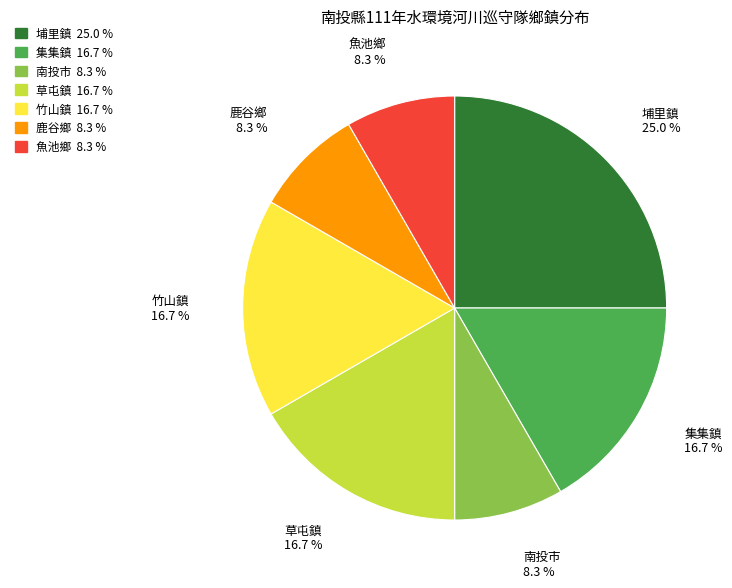

How many slices are in this pie chart?

7